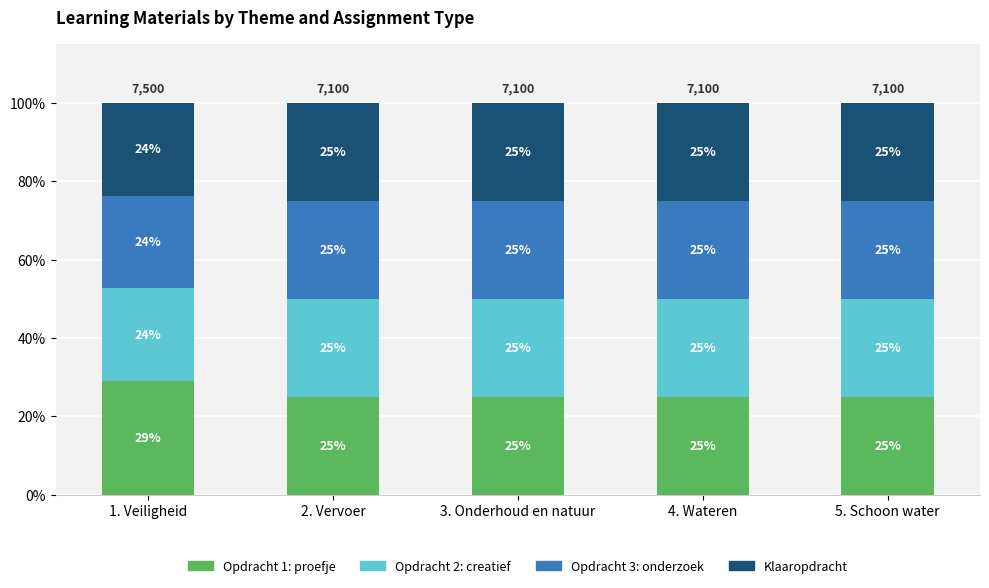

Reading left to right, list the values for the Opdracht 1: proefje series.

1. Veiligheid=29.0	2. Vervoer=25.0	3. Onderhoud en natuur=25.0	4. Wateren=25.0	5. Schoon water=25.0